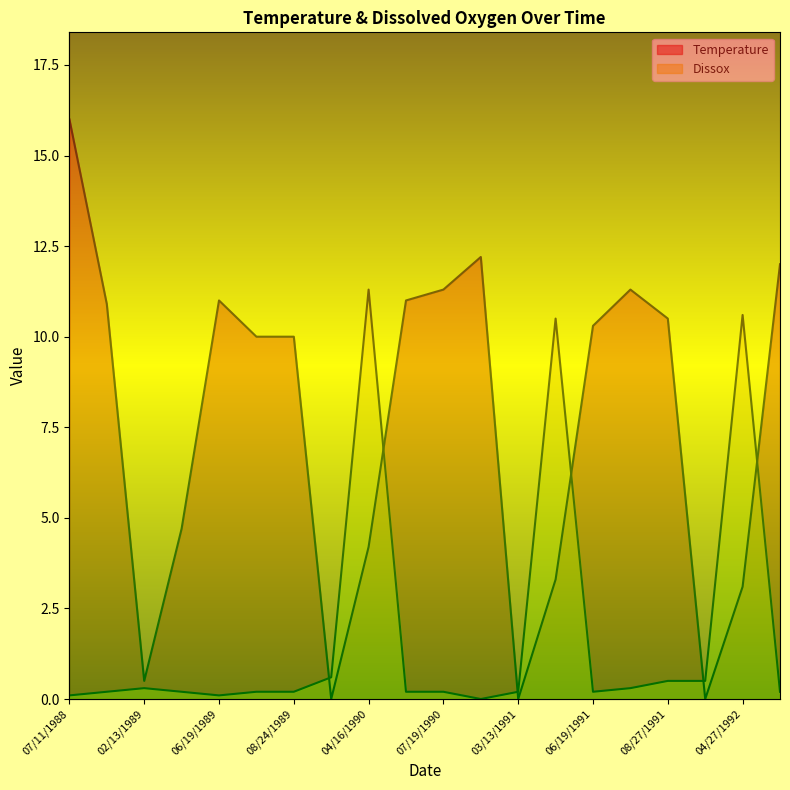

Which series ends up on top after the final intersection of Temperature and Dissox?

Temperature